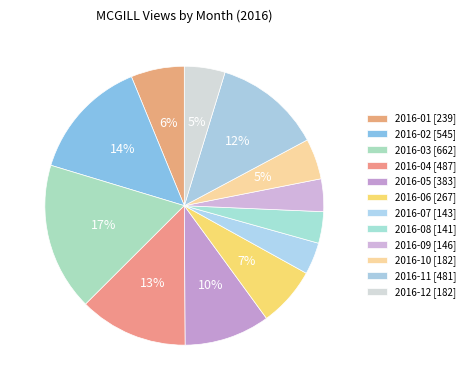

How many segments does this pie chart have?

12